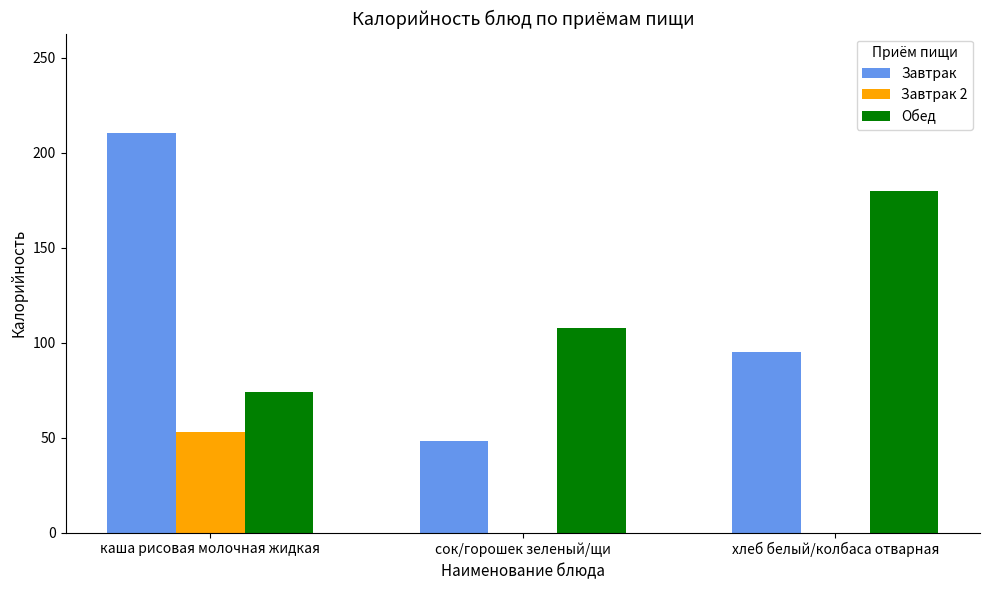

Which category has the highest value in the Завтрак series?

каша рисовая молочная жидкая